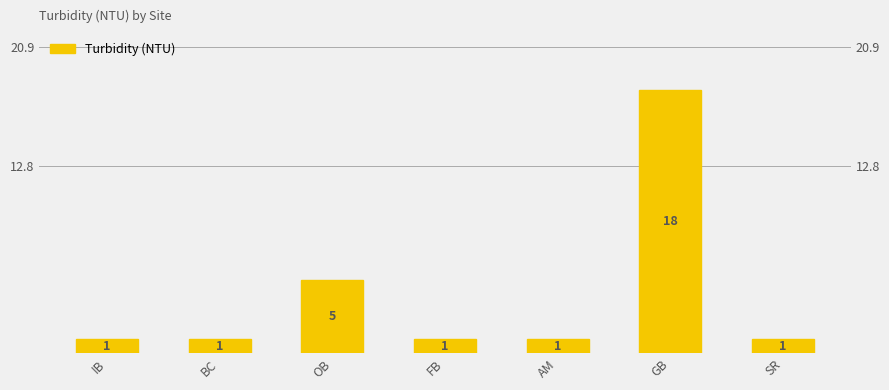

The value at IB is 1. True or false?

False